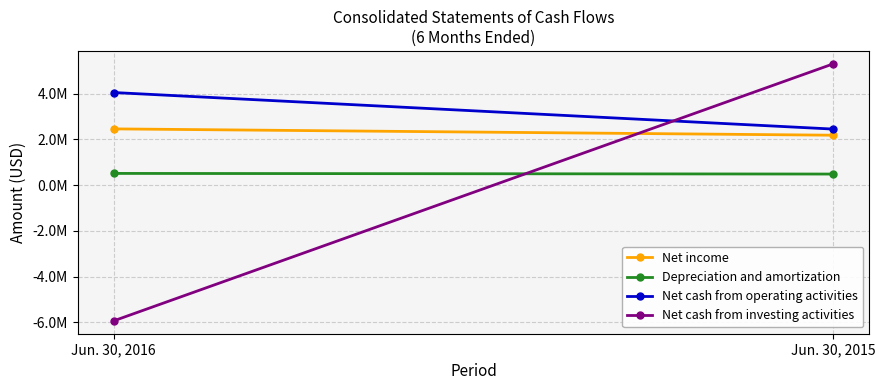

Read the Net cash from operating activities value at Jun. 30, 2016.

4056955